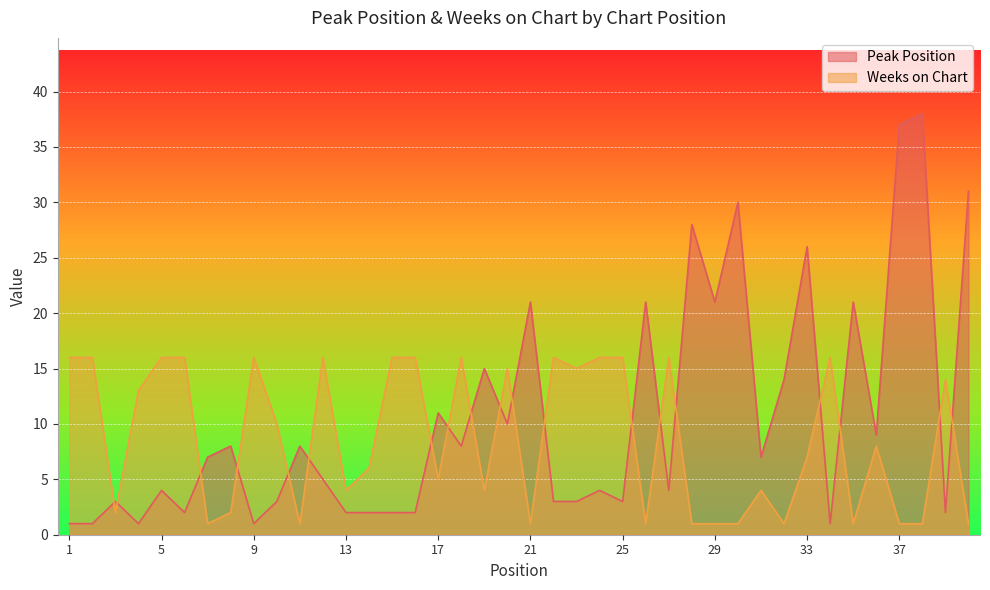

Which category has the lowest value across all series?

1